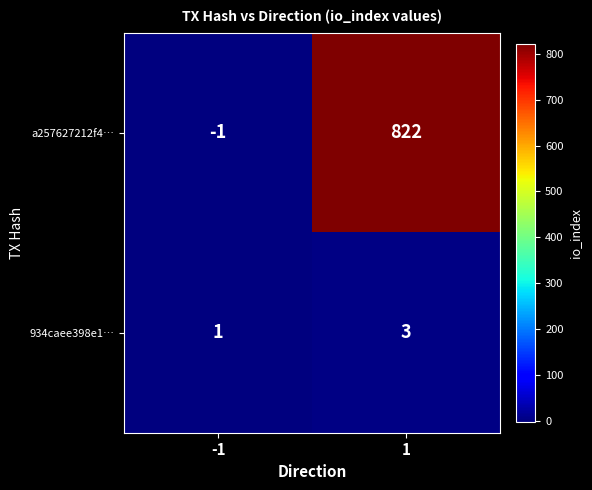

At -1, list the series in order from smallest to largest.

a257627212f4…, 934caee398e1…